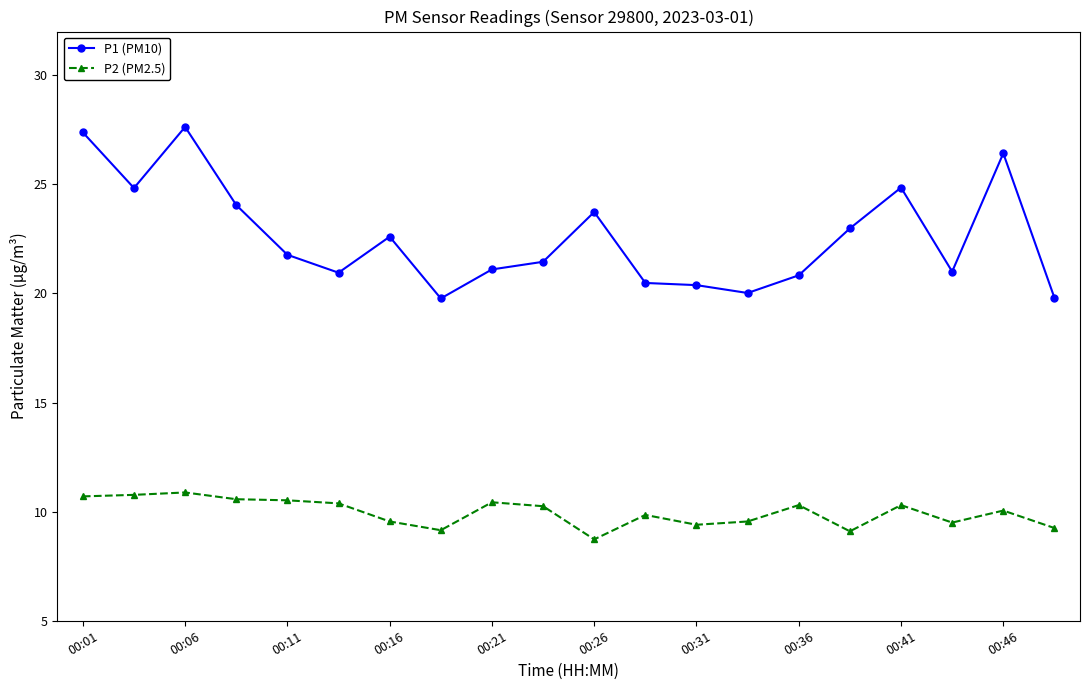

Which series has the widest spread of values?

P1 (PM10)